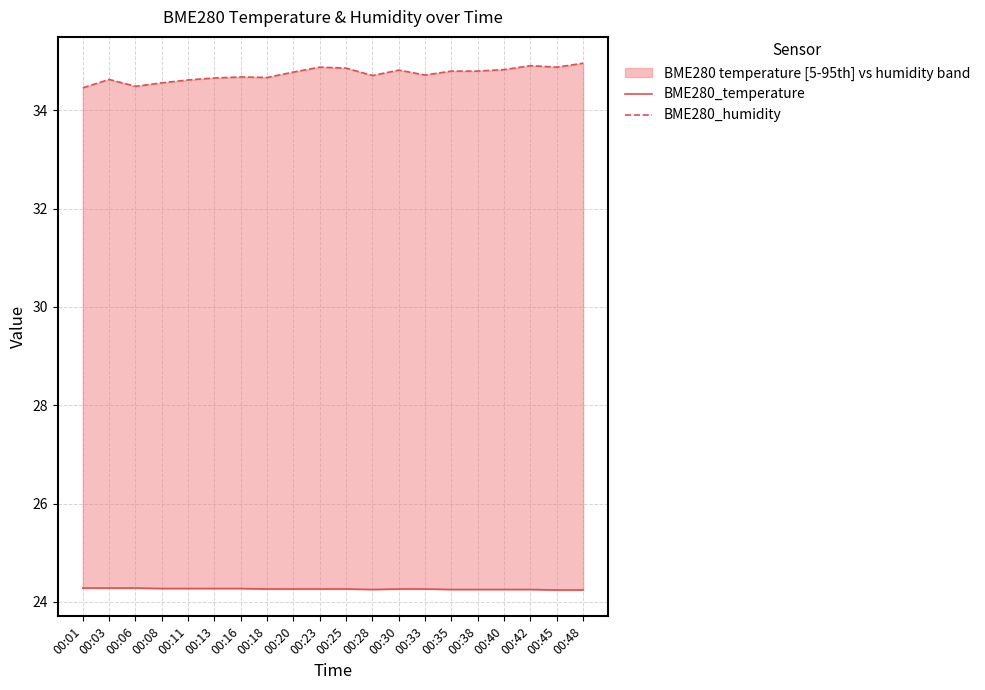

What is the sum of the BME280_humidity values at 00:13 and 00:20?

69.4